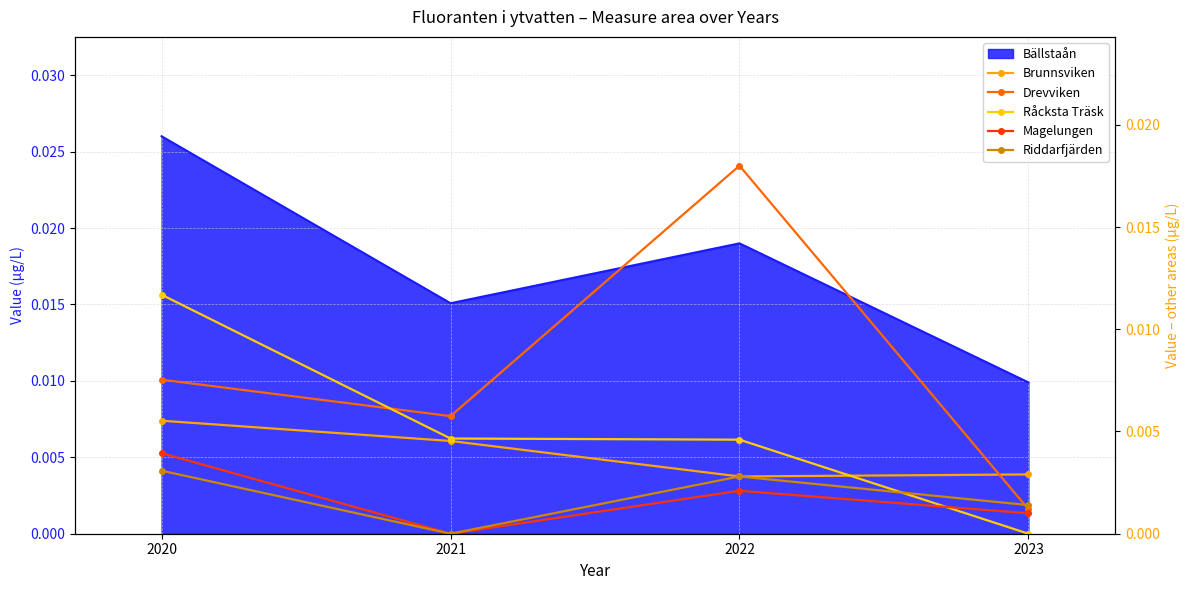

How many interior local peaks does the Magelungen series have?

1